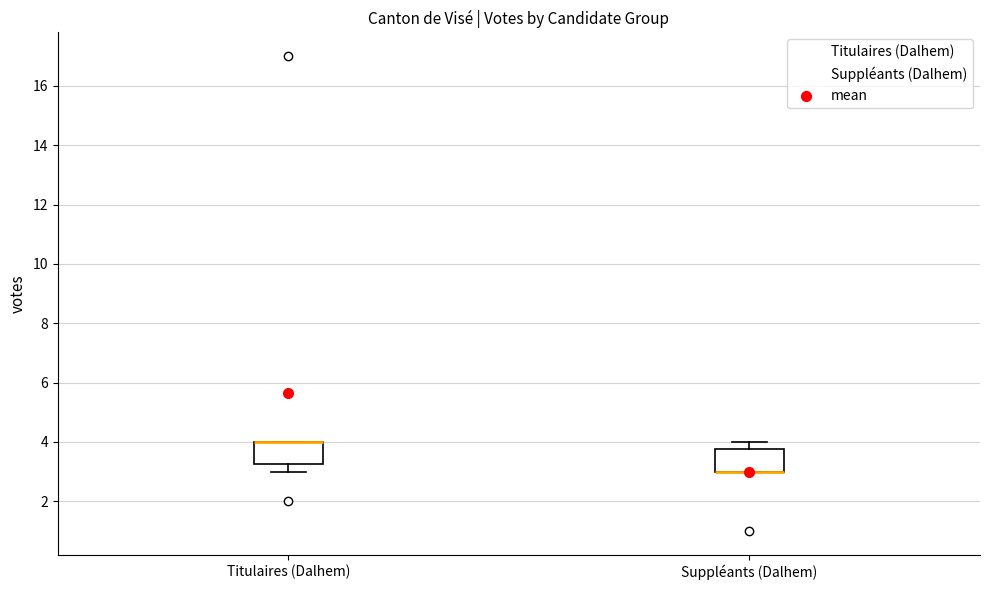

Where is the lower edge of the box for Titulaires (Dalhem) on the y-axis? The values are not printed on the chart, so give them approximately, as read against the axis.

3.2